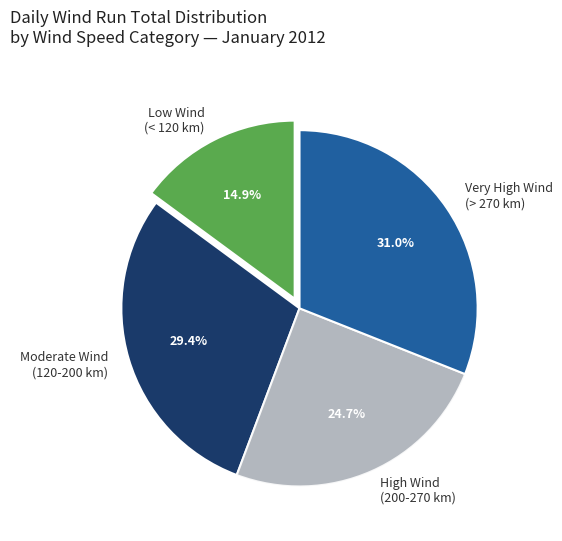

Count the number of slices in the pie.

4